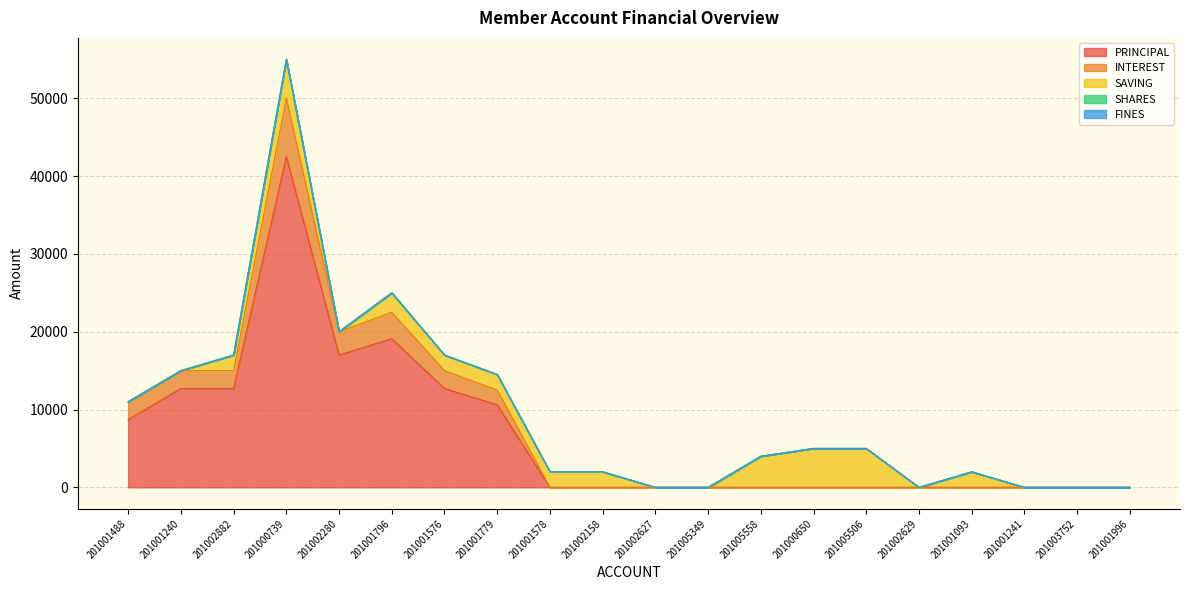

True or false: INTEREST and FINES intersect in this chart.

False